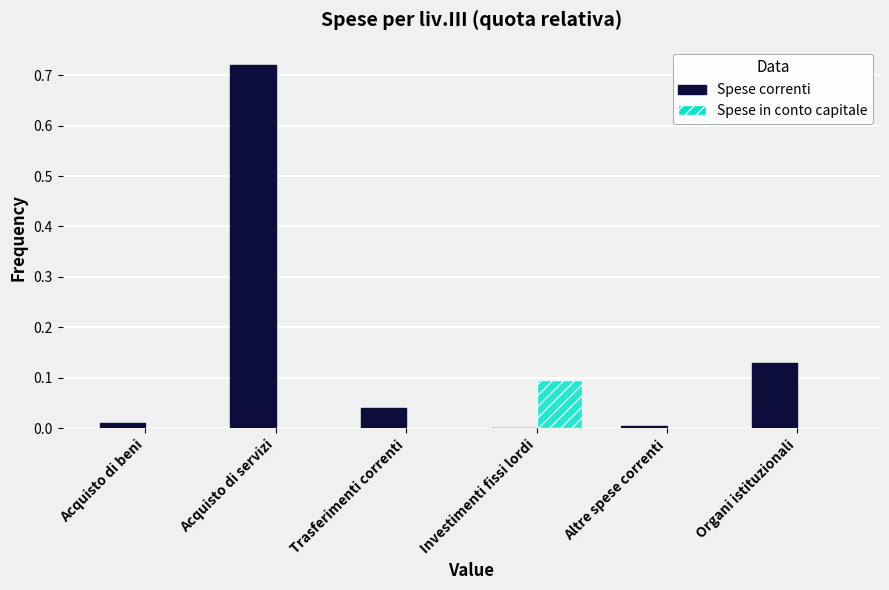

True or false: Spese correnti has a value of 0.2 at Organi istituzionali.

False